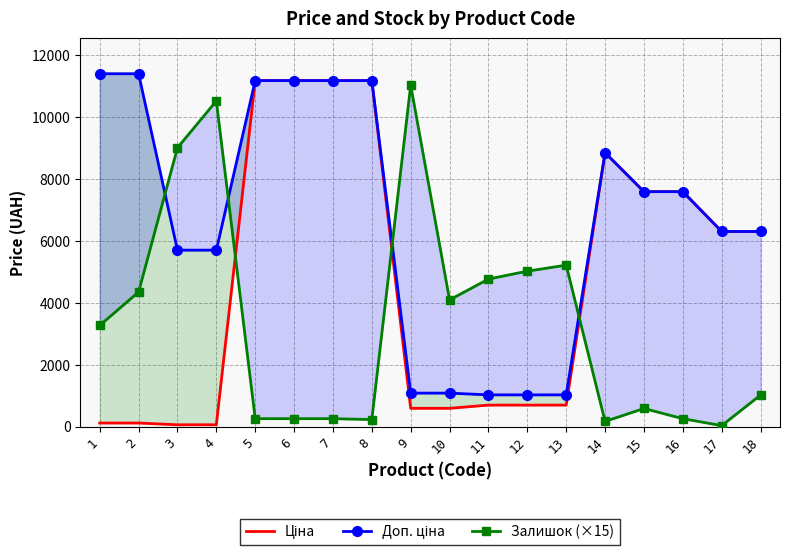

How many categories are shown in the chart?

18